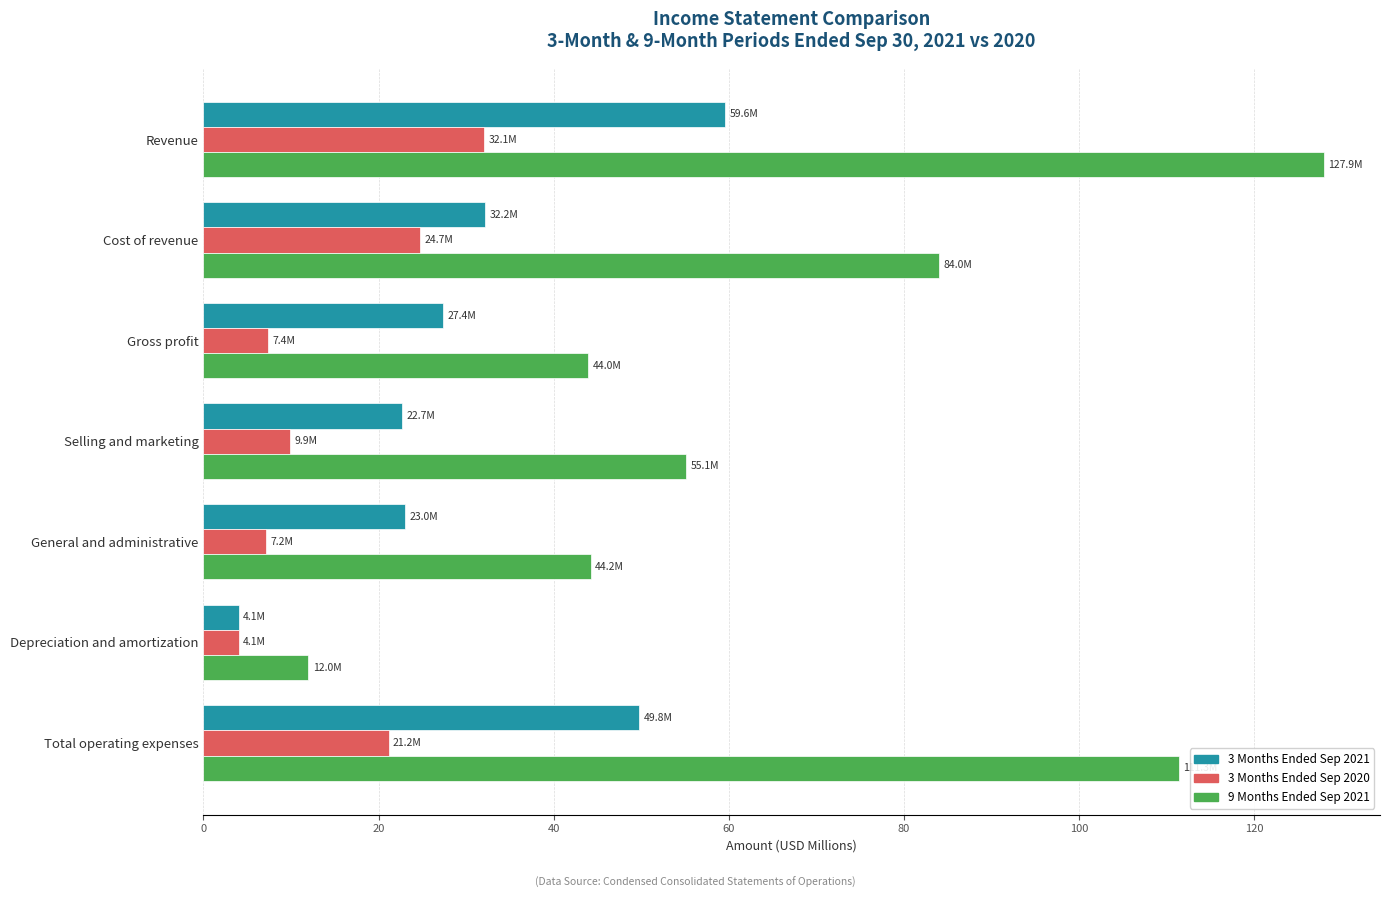

Is it true that 3 Months Ended Sep 2021 equals 59.6 at Revenue?

True